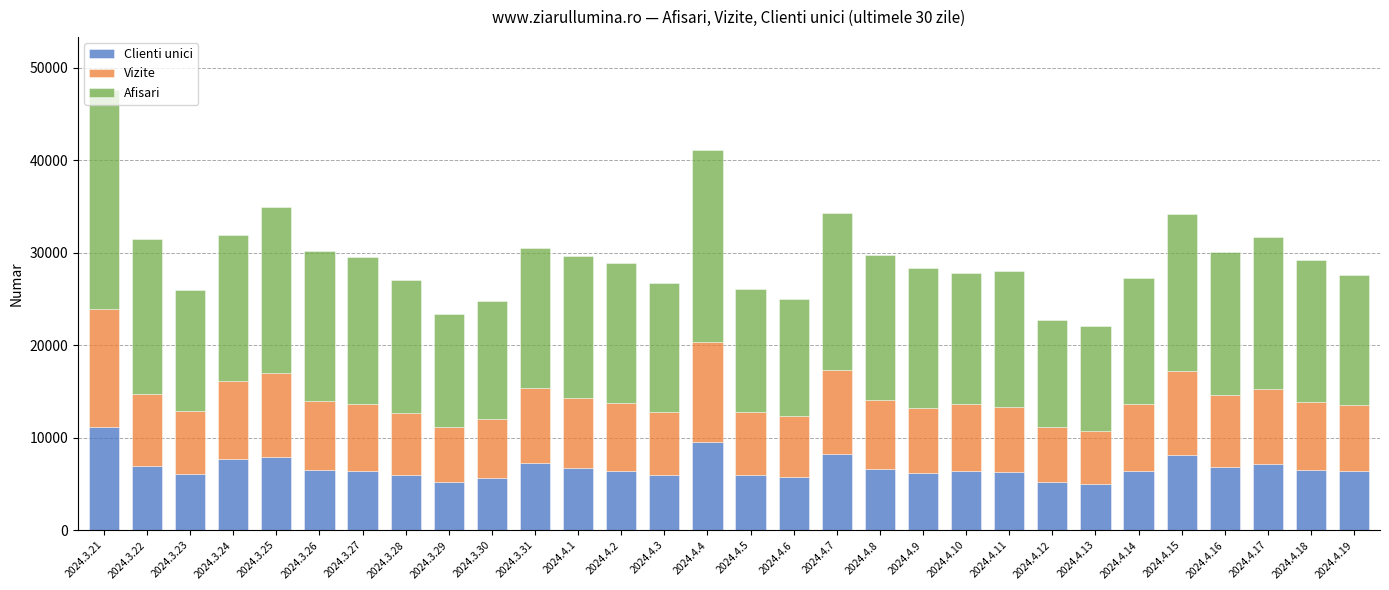

How many values in the Clienti unici series are below 6431?

15